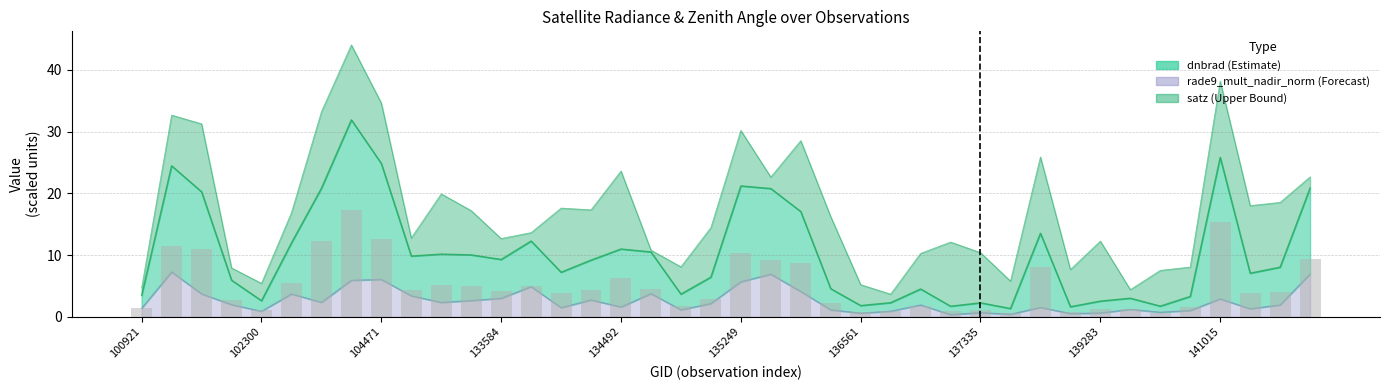

Between 101805 and 136561, which series saw the biggest shift?

dnbrad